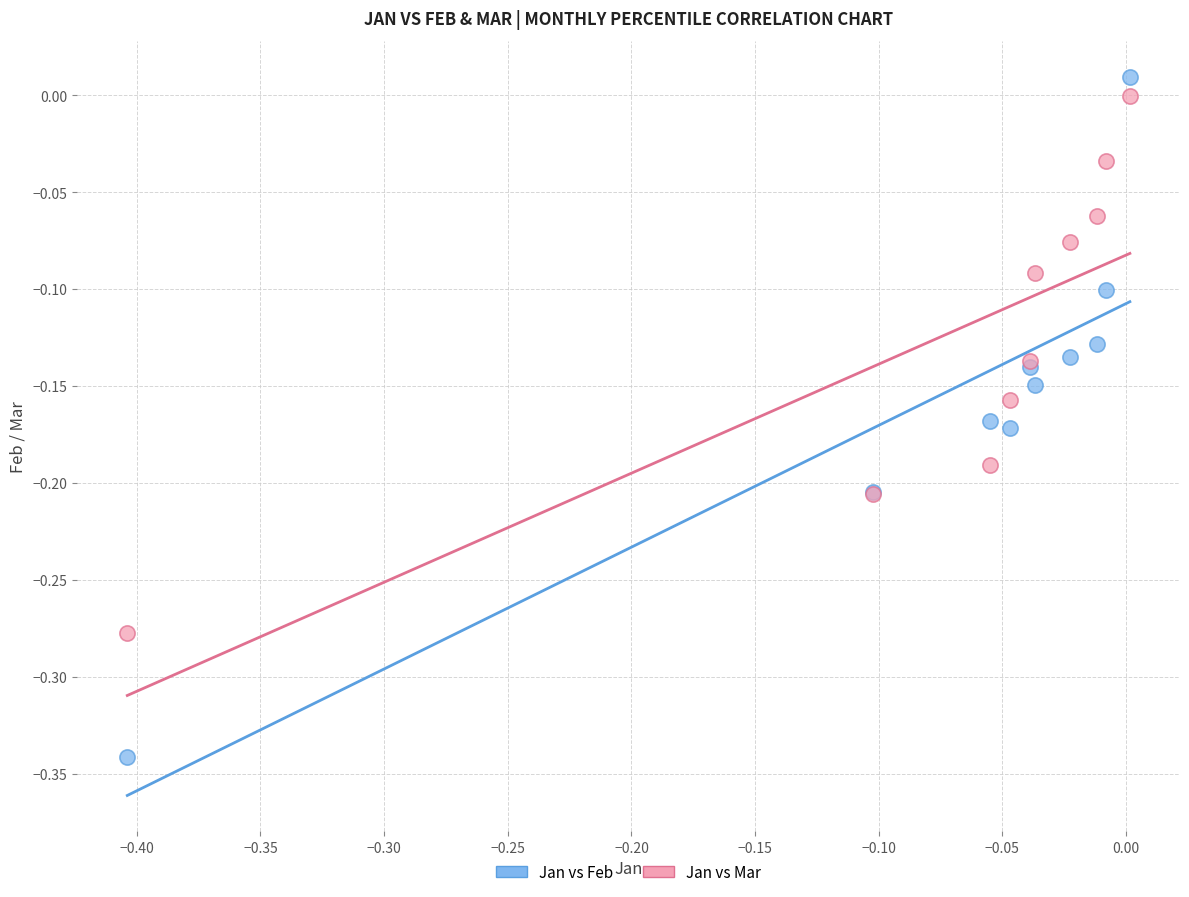

Which series contains the lowest Y value?

Jan vs Feb